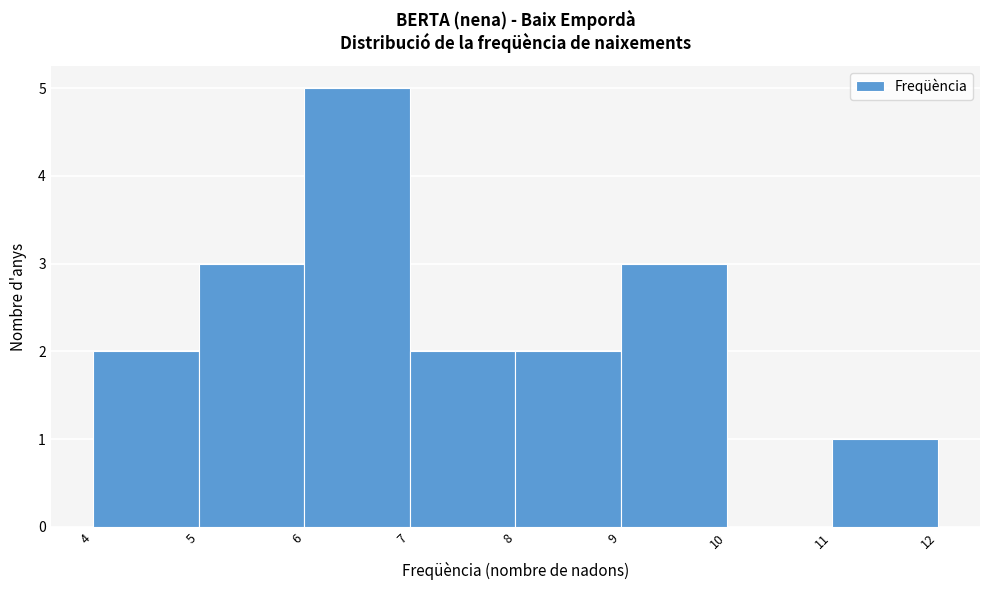

What is the height of the bar covering 6 to 7 on the x-axis? The values are not printed on the chart, so give them approximately, as read against the axis.

5